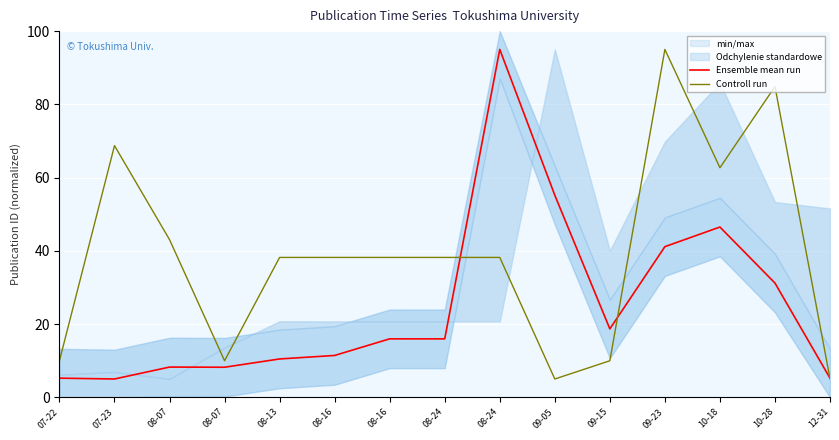

Reading left to right, transcribe all the data shown in this chart.

Ensemble mean run: 5.2	5.0	8.3	8.2	10.5	11.4	16.0	16.0	95.0	55.2	18.7	41.1	46.5	31.2	5.2
Controll run: 10.0	68.7	43.1	10.0	38.2	38.2	38.2	38.2	38.2	5.0	10.0	95.0	62.7	84.9	5.1